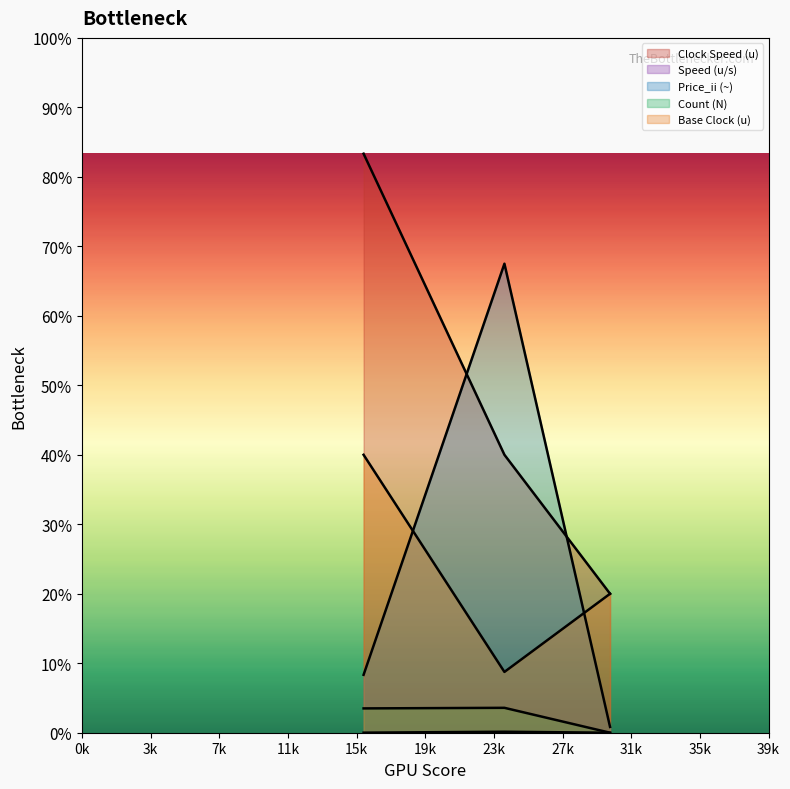

What is the sum of all Speed (u/s) values?

85.0